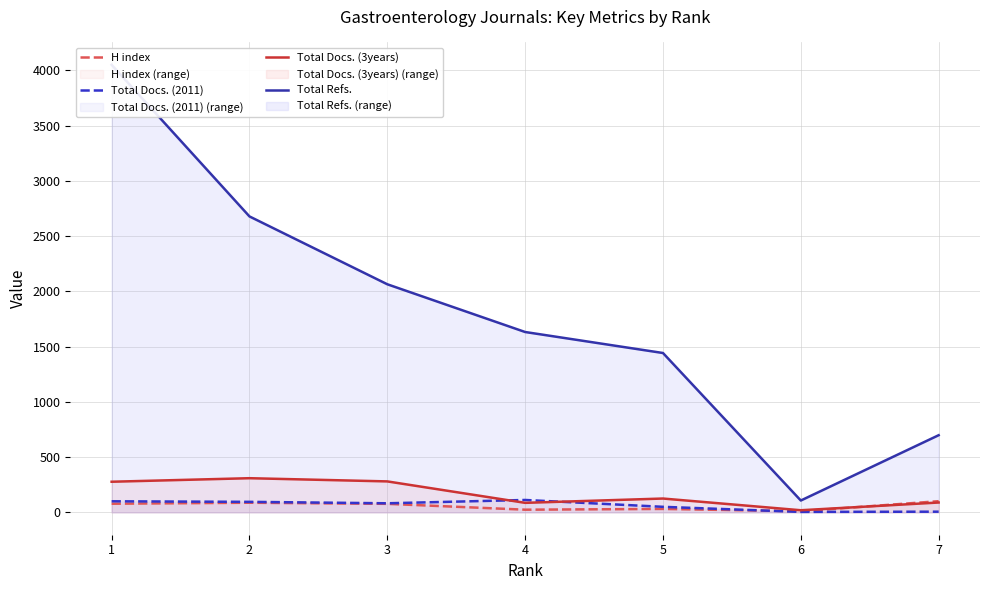

What is the spread (max minus min) of values at 4?

1608